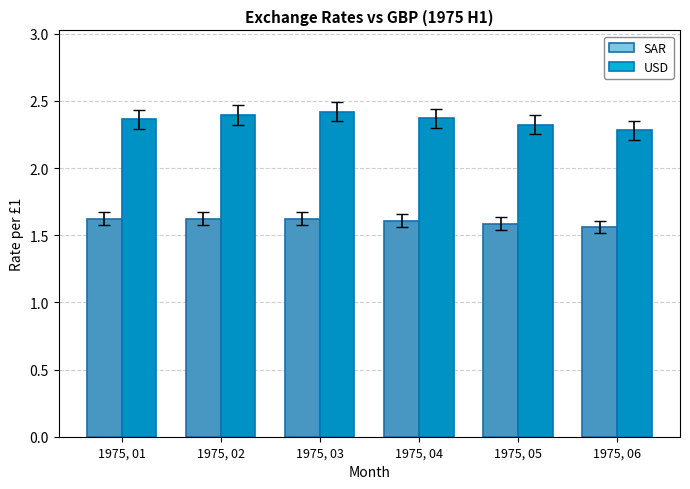

Is the value of USD at 1975, 03 greater than the value of SAR at 1975, 06?

Yes